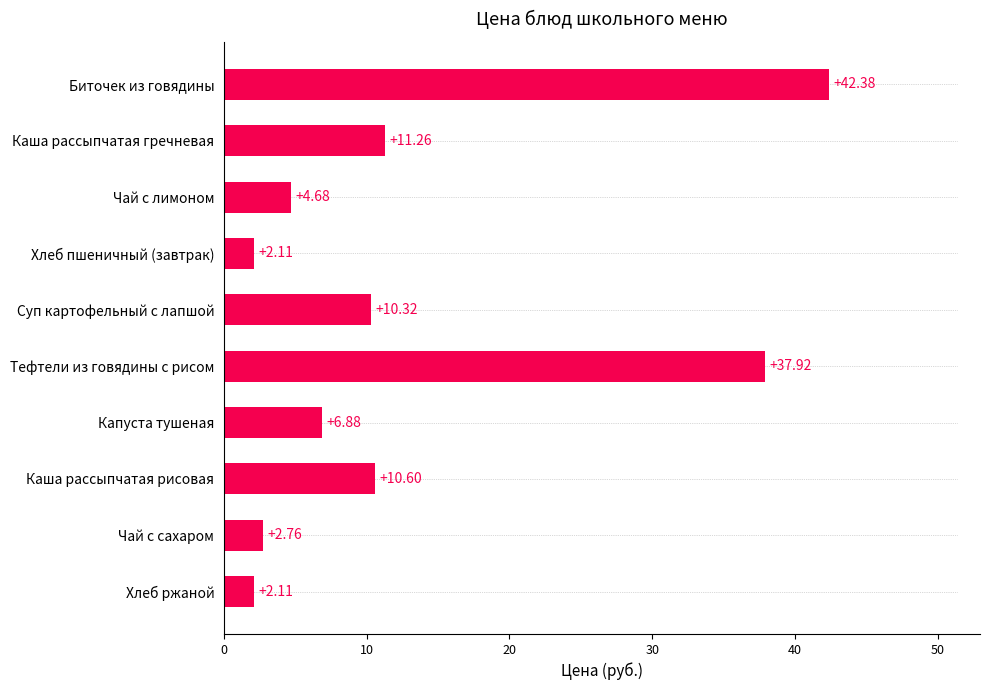

Count the number of categories in the chart.

10